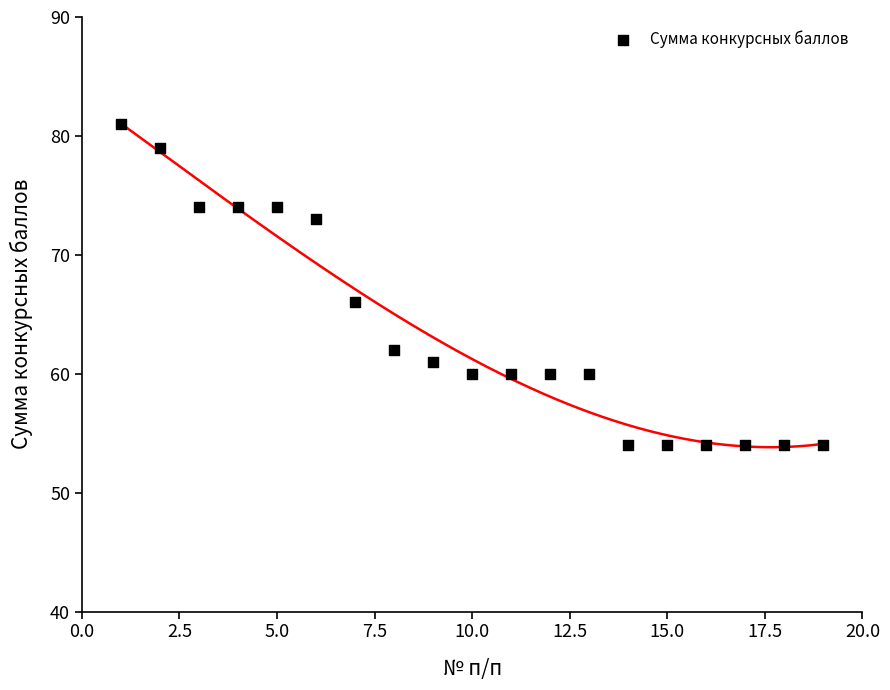

What is the range of X values (max minus min)?

18